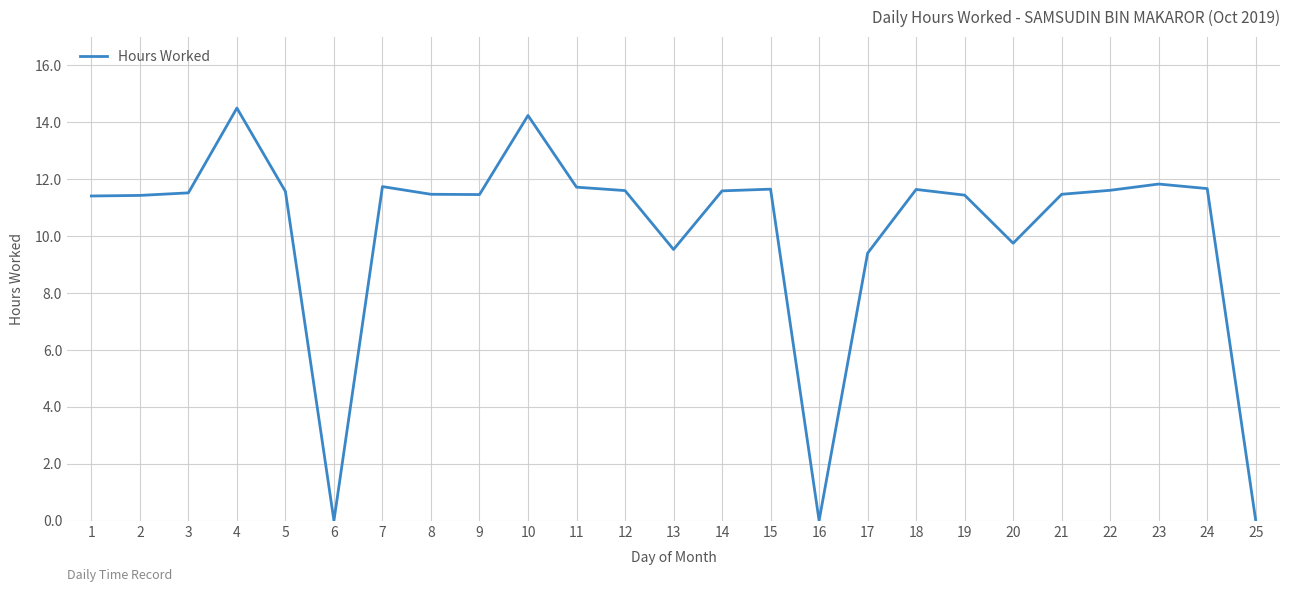

True or false: the data has more than 2 interior local peaks.

True